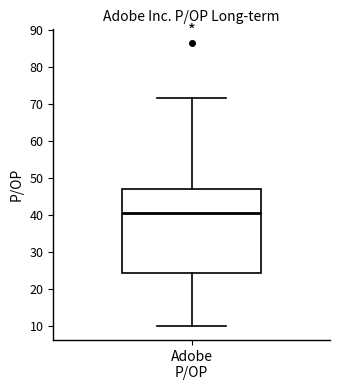

Where does the lower whisker of the box for Adobe P/OP end on the y-axis? The values are not printed on the chart, so give them approximately, as read against the axis.

10